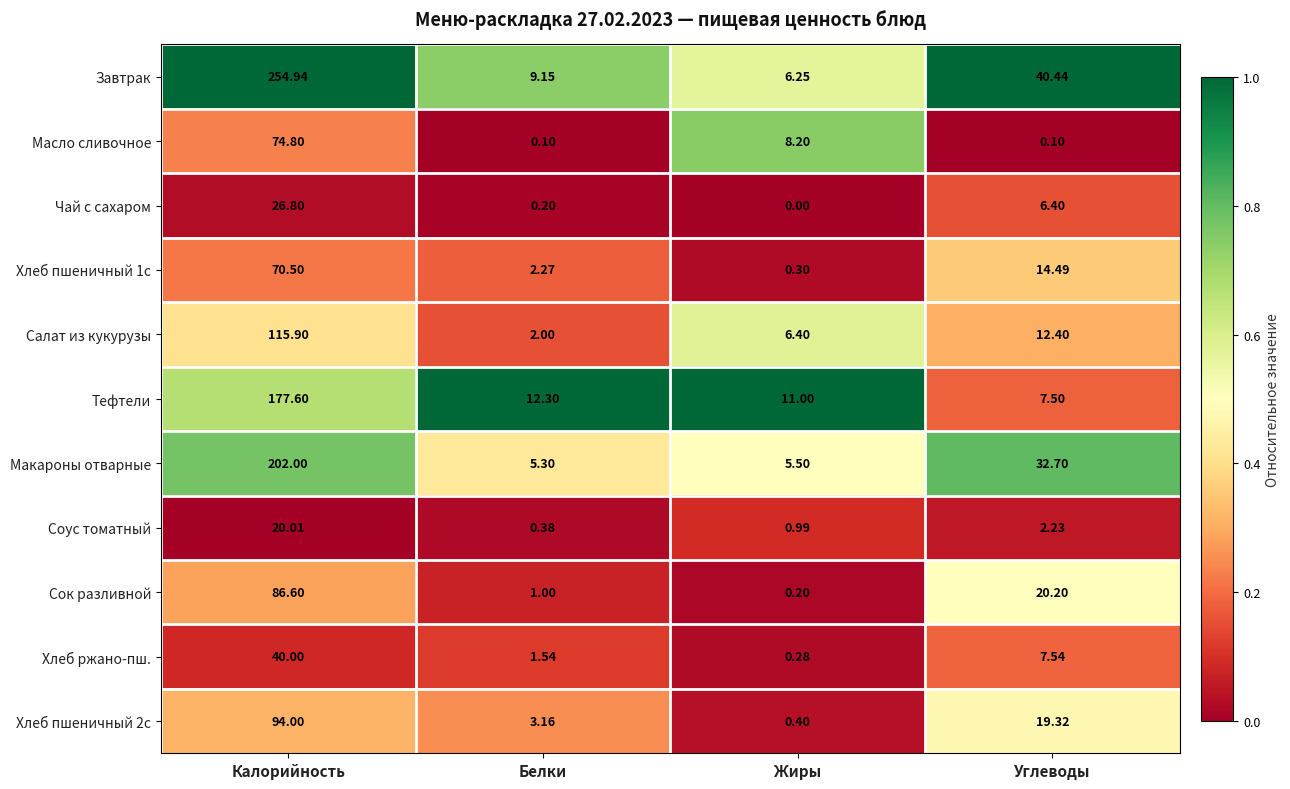

How many data points does each series have?

4